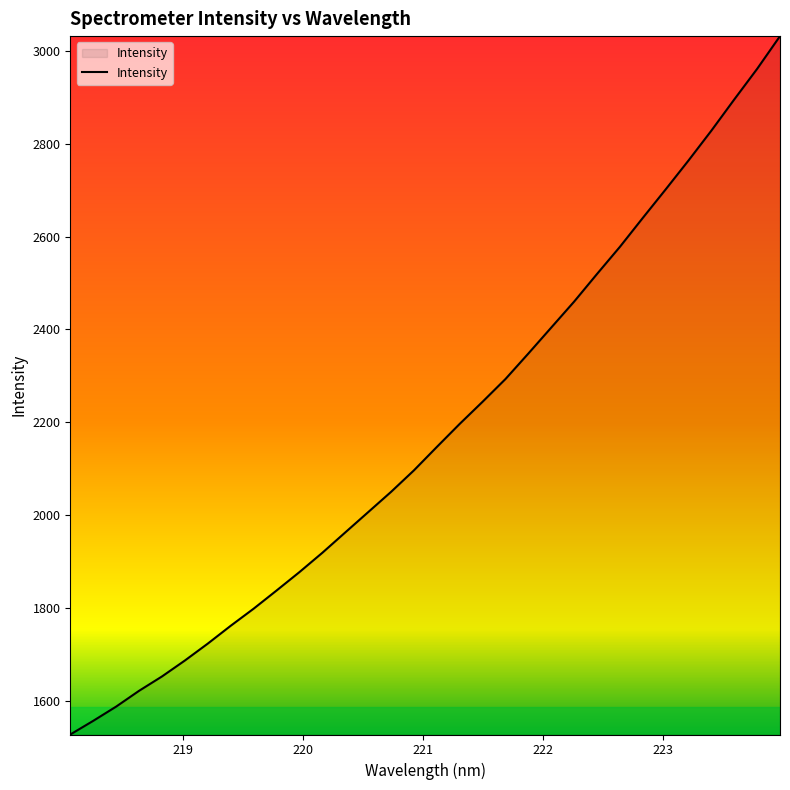

Does the chart have visible grid lines?

No